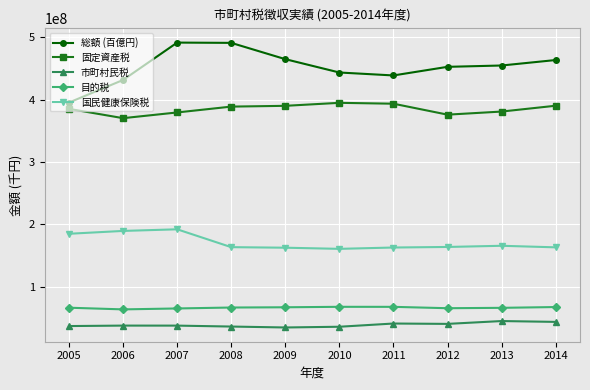

How many data points does each series have?

10